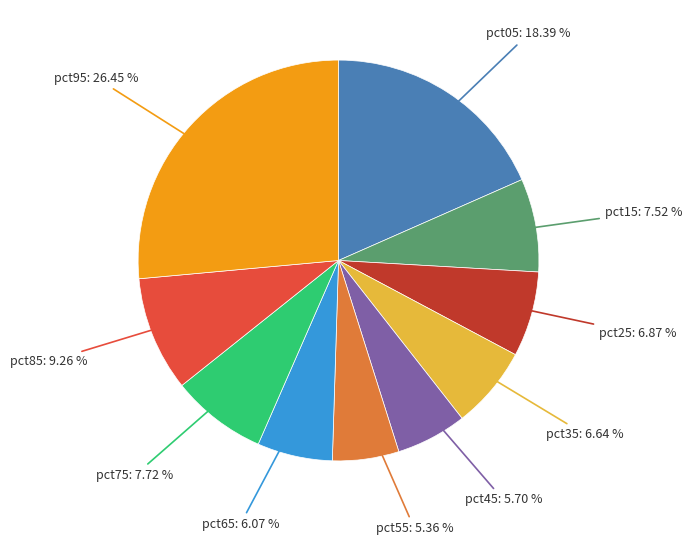

Does pct25 account for over 50% of the chart?

No